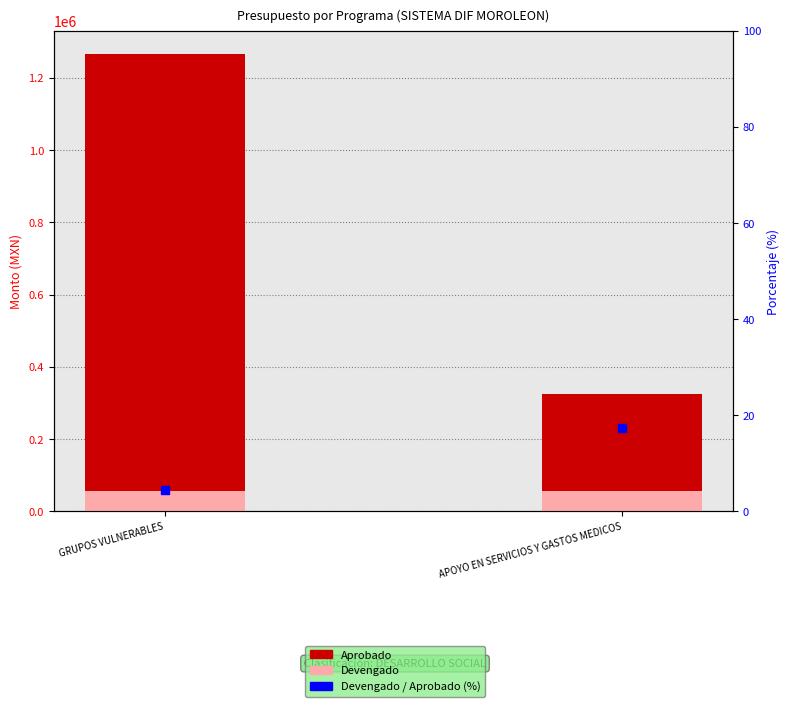

Is the value of Devengado at GRUPOS VULNERABLES greater than the value of Devengado / Aprobado (%) at APOYO EN SERVICIOS Y GASTOS MEDICOS?

Yes